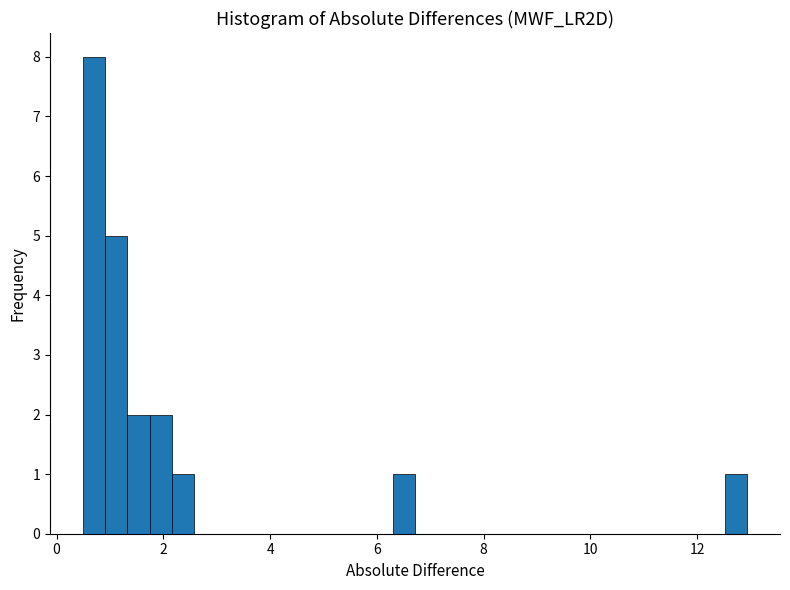

Read against the x-axis, roughly where is the centre of the tallest bar?

0.8